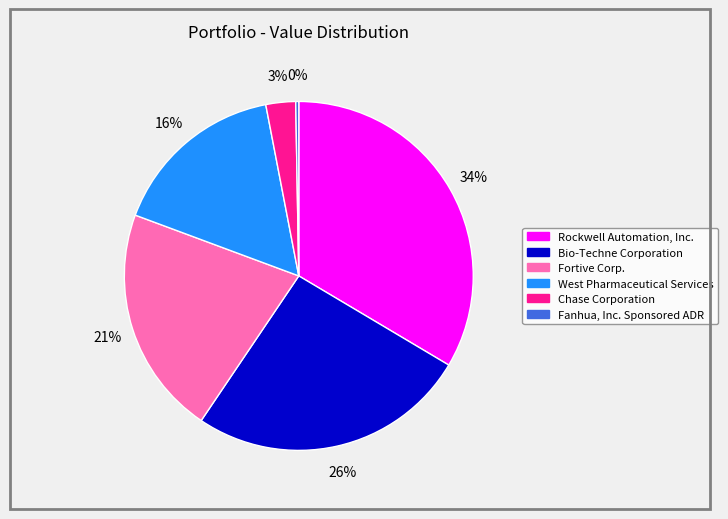

To the nearest percent, what is the combined percentage of Fanhua, Inc. Sponsored ADR and Bio-Techne Corporation?

26%